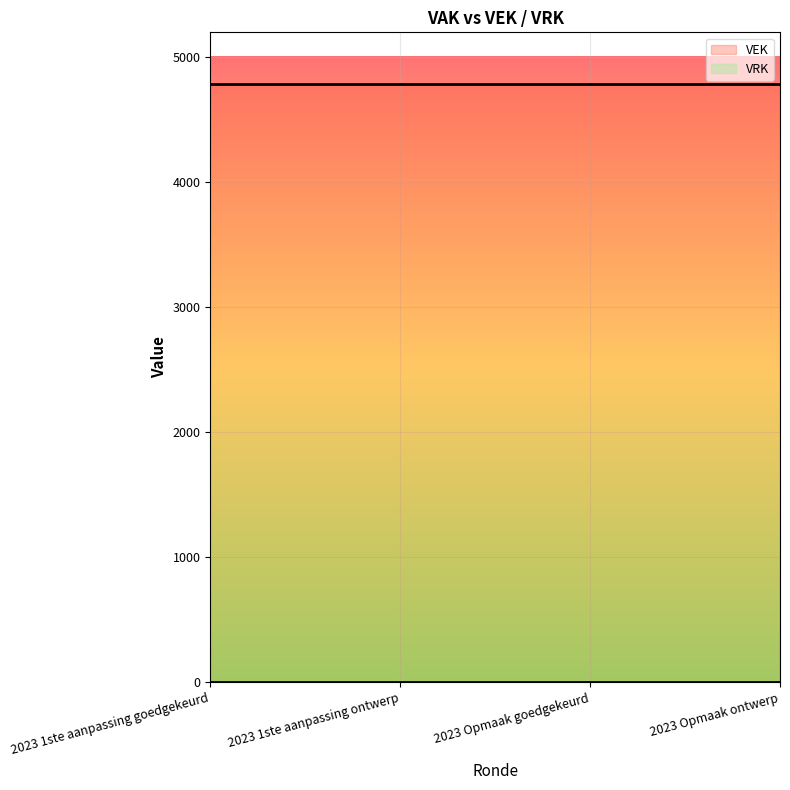

Which series changed the most between 2023 1ste aanpassing goedgekeurd and 2023 Opmaak ontwerp?

VEK